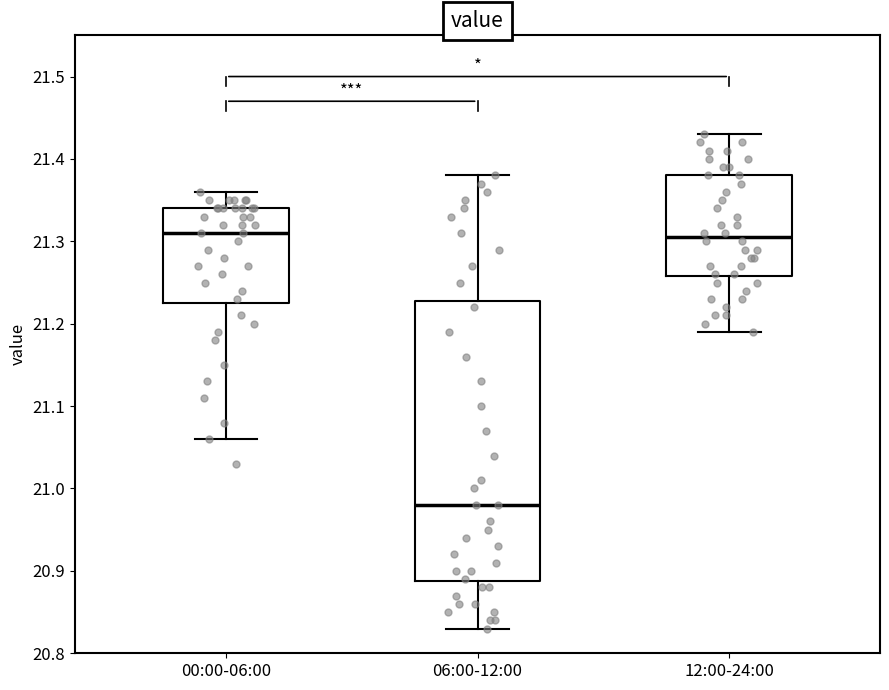

Comparing the boxes themselves (not the whiskers), which one is the tallest?

06:00-12:00